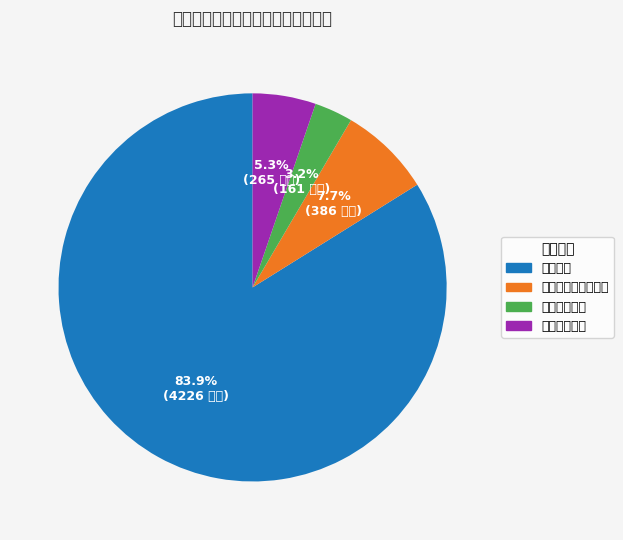

Rank the categories by value from lowest to highest.

卫生健康支出, 住房保障支出, 社会保障和就业支出, 教育支出